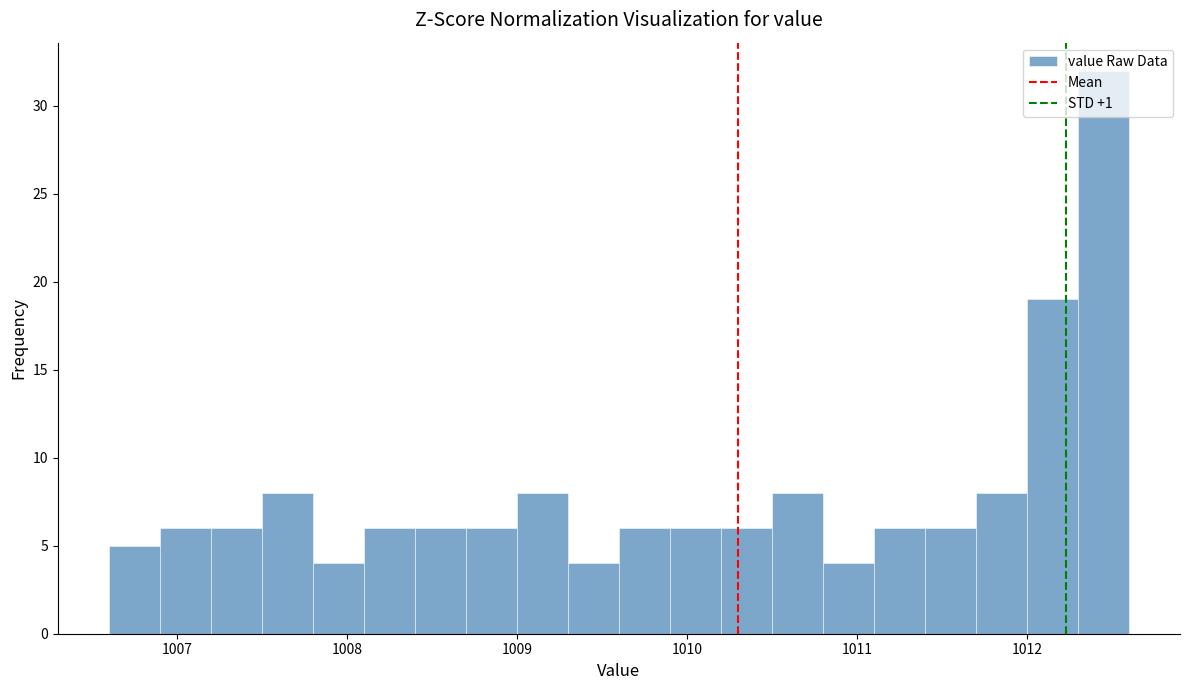

Read against the x-axis, roughly where is the centre of the tallest bar?

1012.5